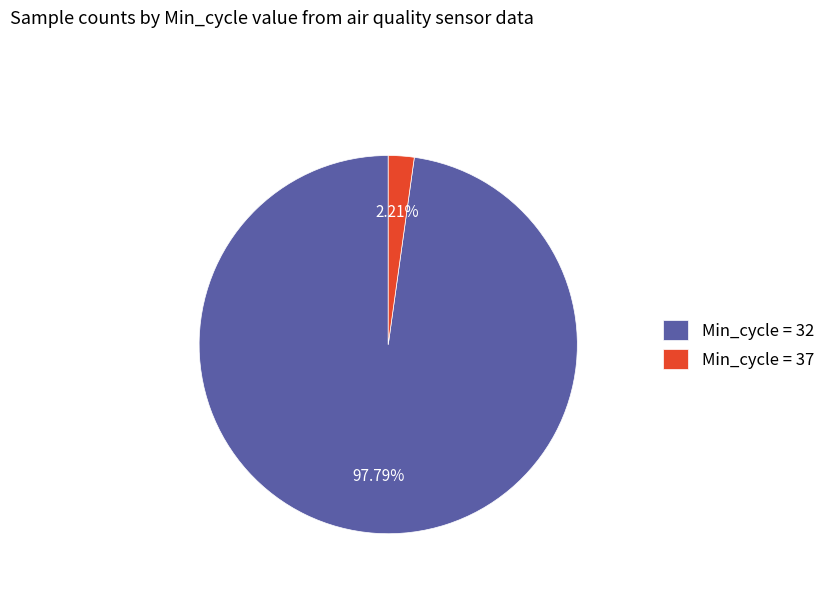

Do Min_cycle = 37 and Min_cycle = 32 together represent more than half of the pie?

Yes